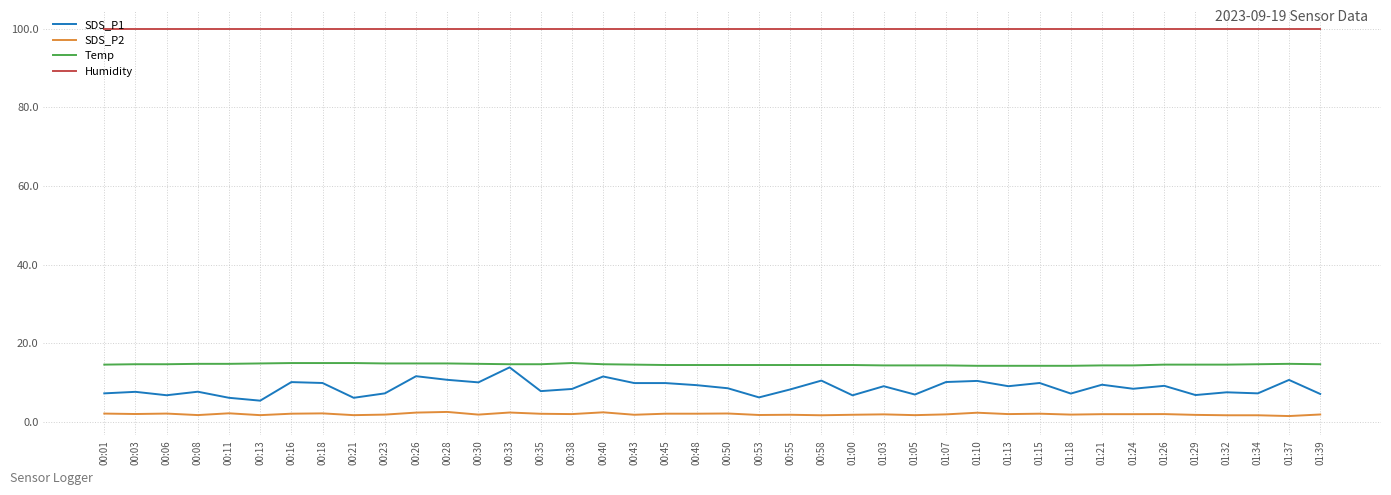

What is the highest value of the SDS_P2 series?

2.5